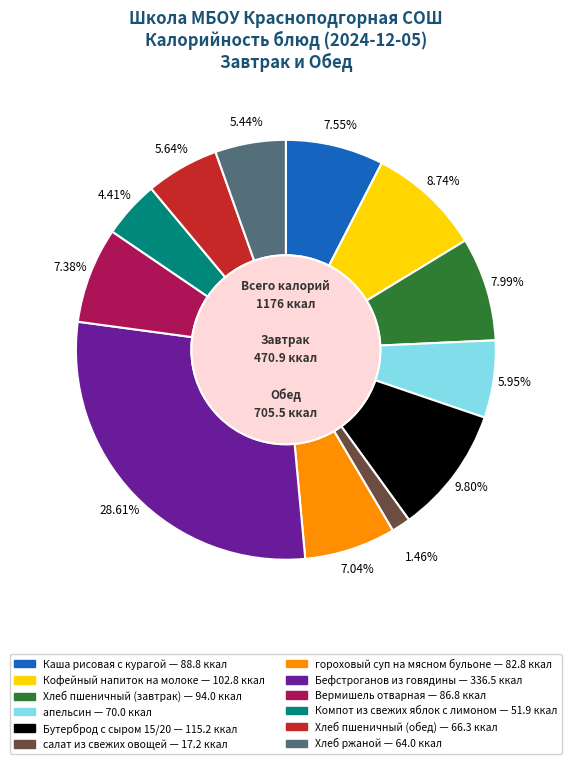

What portion of the pie excludes Хлеб пшеничный (обед)?

94.4%